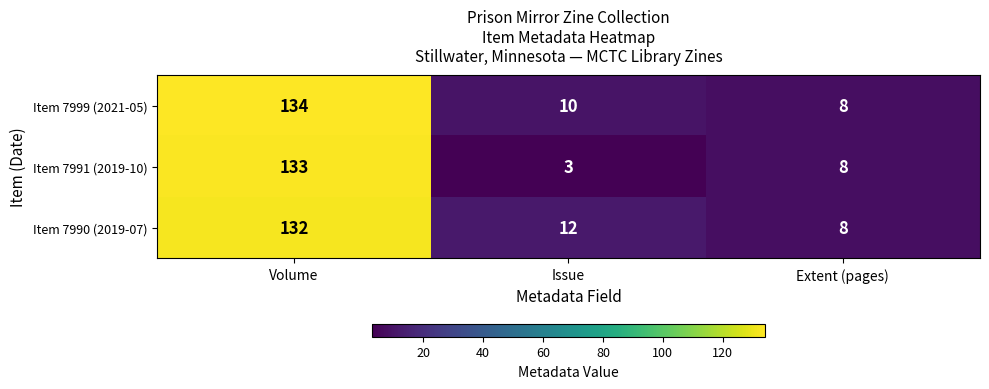

Rank the categories by Item 7999 (2021-05) value from lowest to highest.

Extent (pages), Issue, Volume